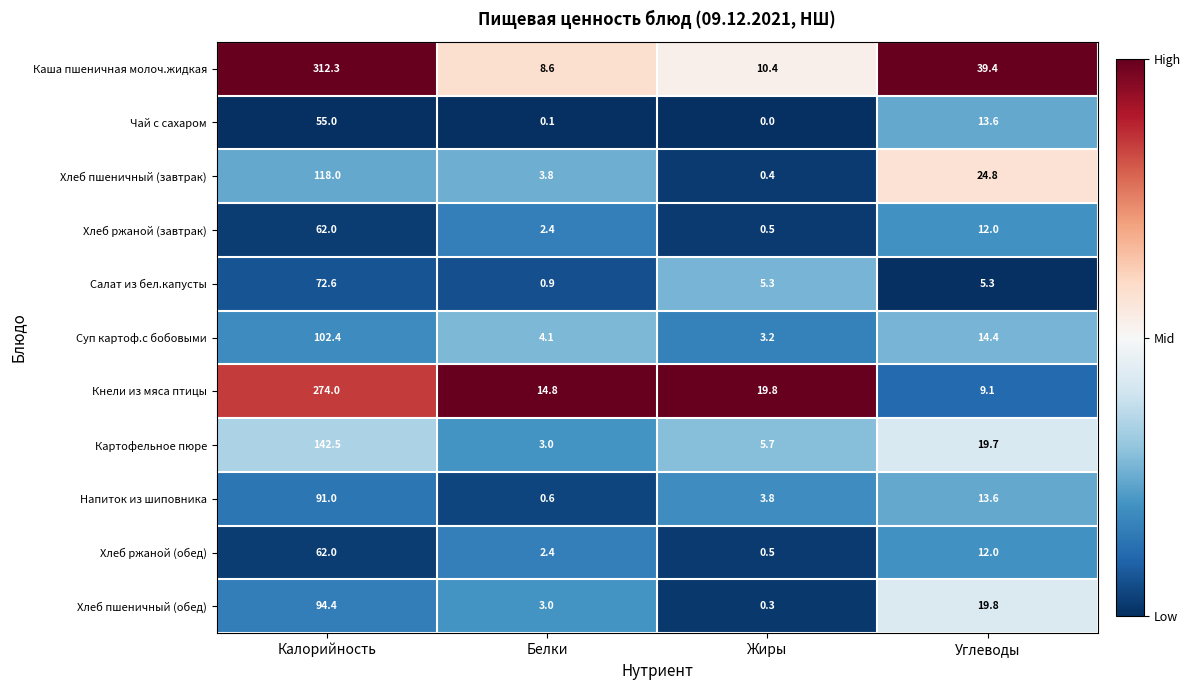

Rank the categories by Картофельное пюре value from lowest to highest.

Белки, Жиры, Углеводы, Калорийность